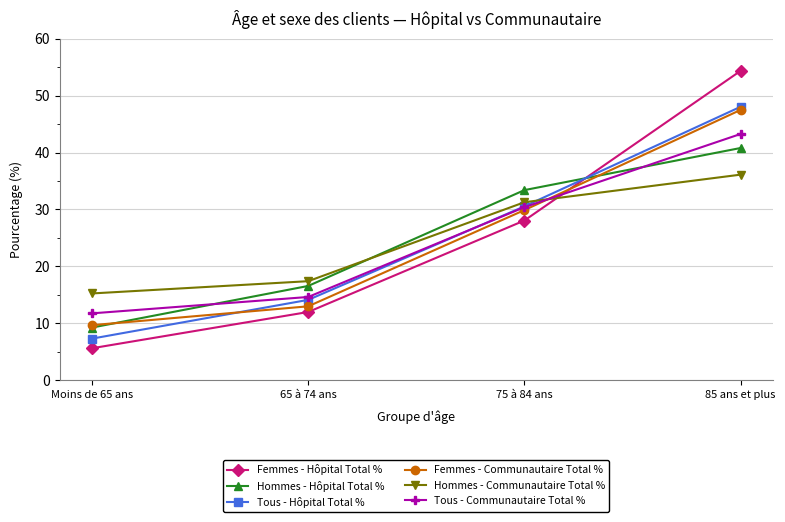

How many data points in Femmes - Communautaire Total % are above 29?

2